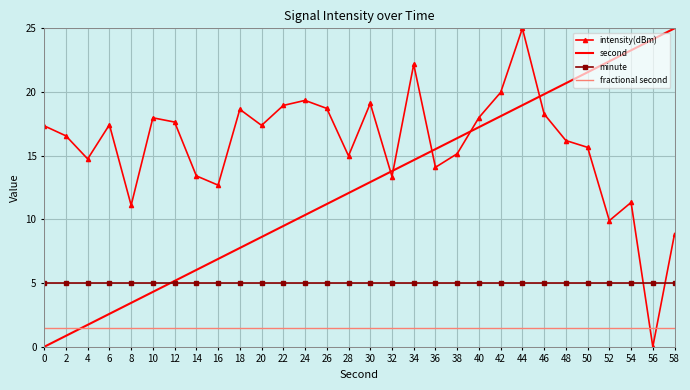

List the series in order of their overall mean, highest first.

intensity(dBm), second, minute, fractional second